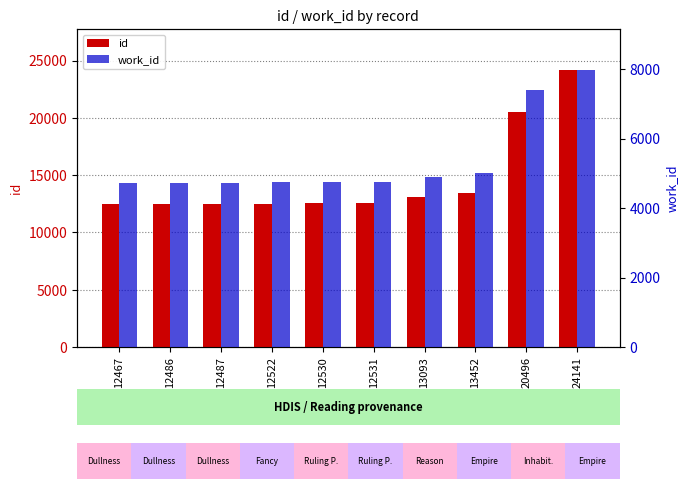

What is the difference between the id values at 20496 and 12486?

8010